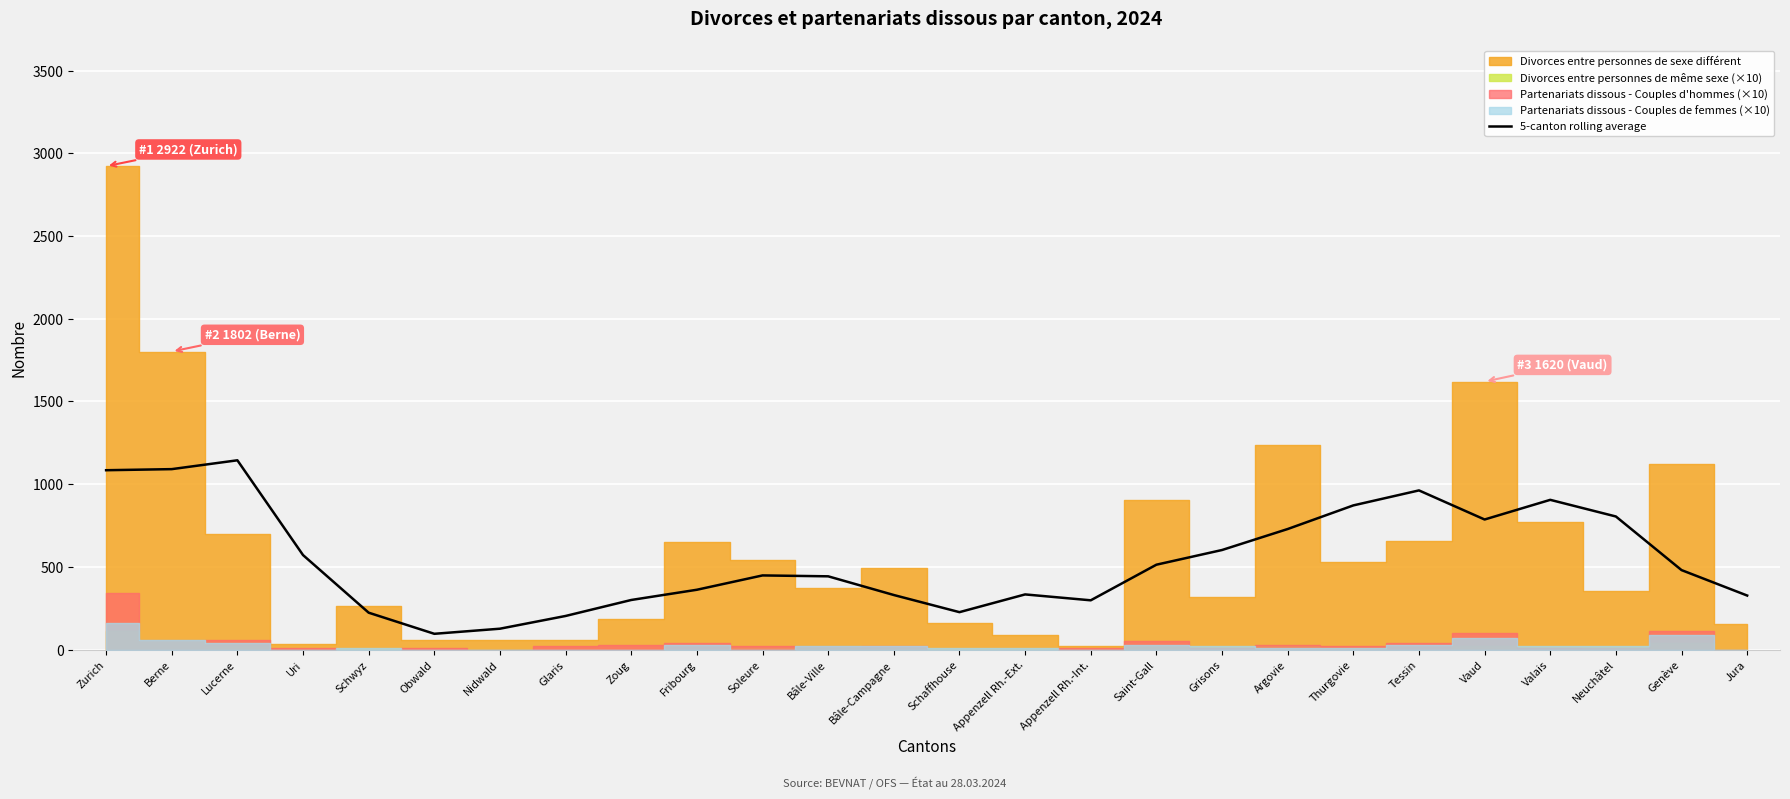

What is the lowest value of the 5-canton rolling average series?

96.0